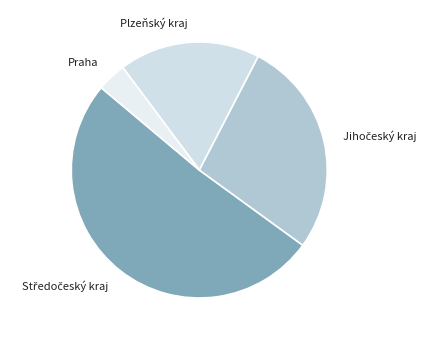

Does Plzeňský kraj account for over 50% of the chart?

No